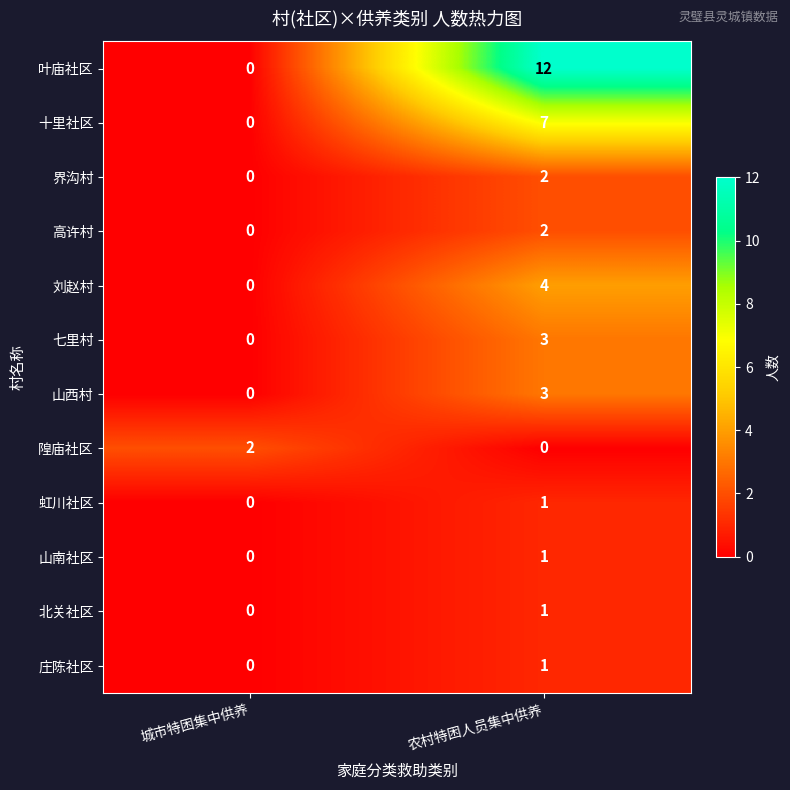

Which series has the largest total across all categories?

叶庙社区